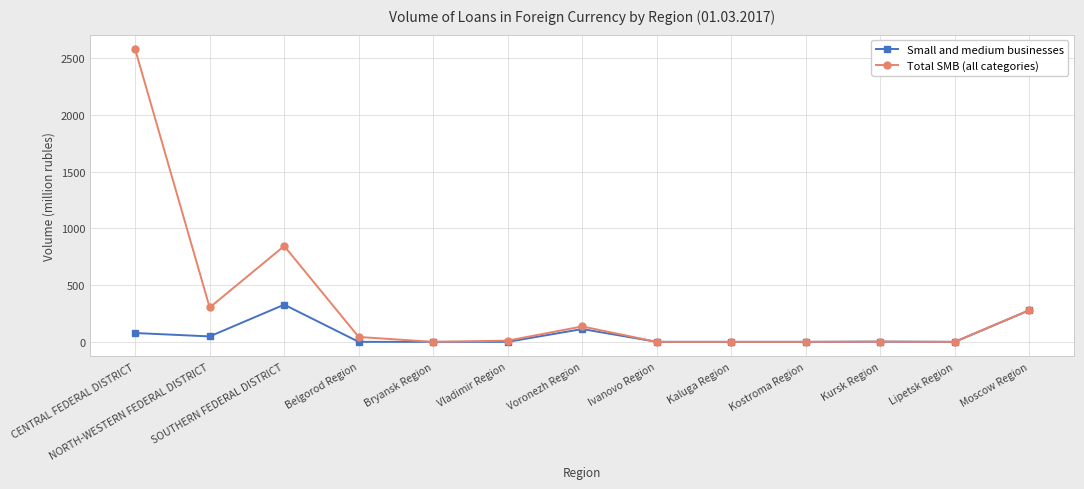

Rank the series at SOUTHERN FEDERAL DISTRICT from highest to lowest value.

Total SMB (all categories), Small and medium businesses